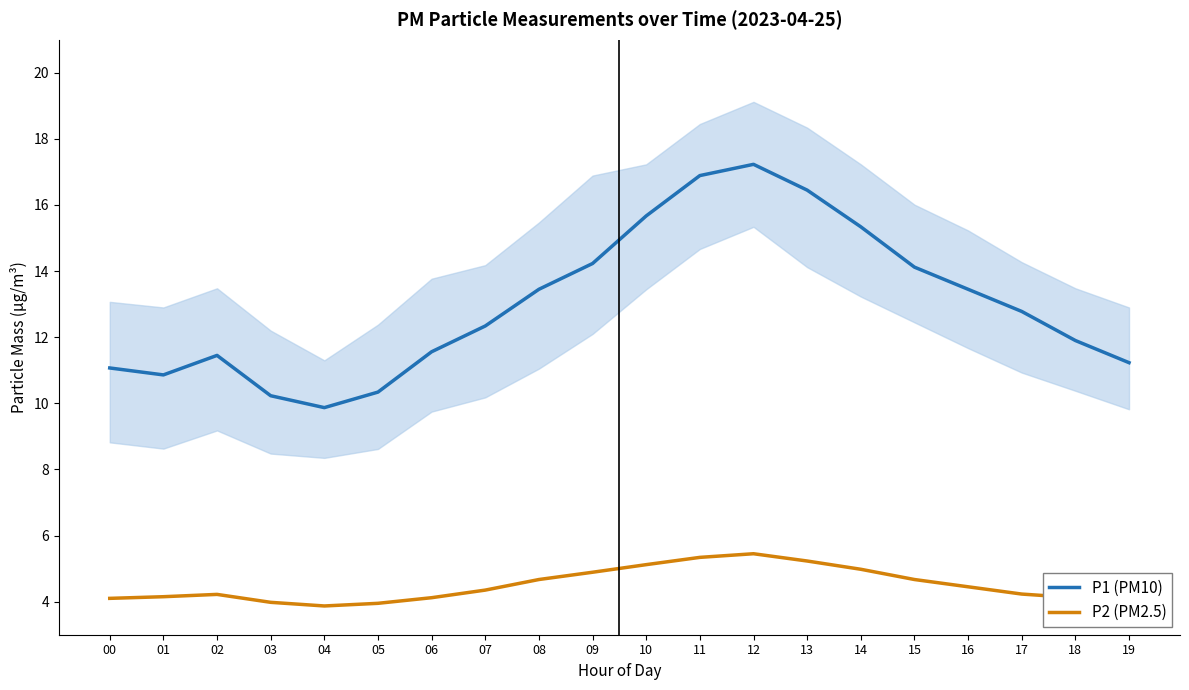

Which category has the highest value in the P2 (PM2.5) series?

12